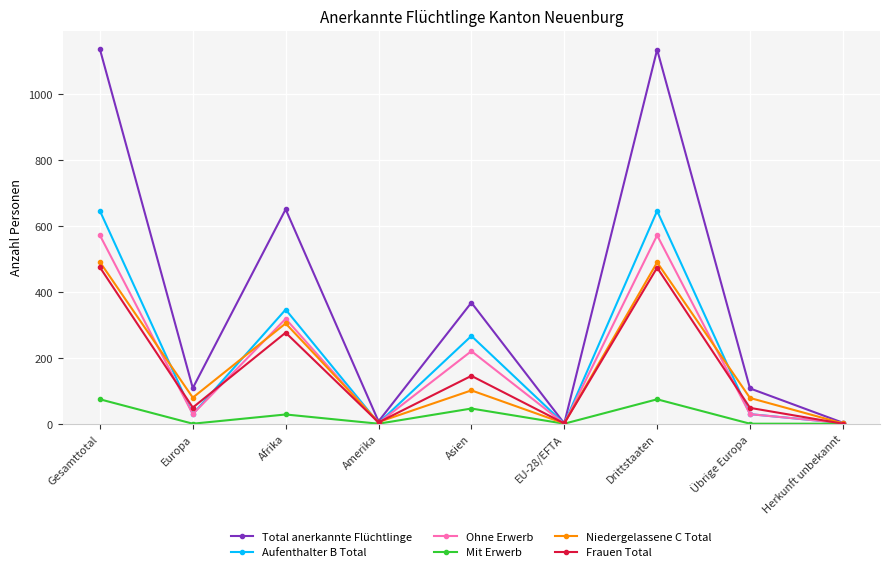

The Aufenthalter B Total series shows 153 at Asien. True or false?

False